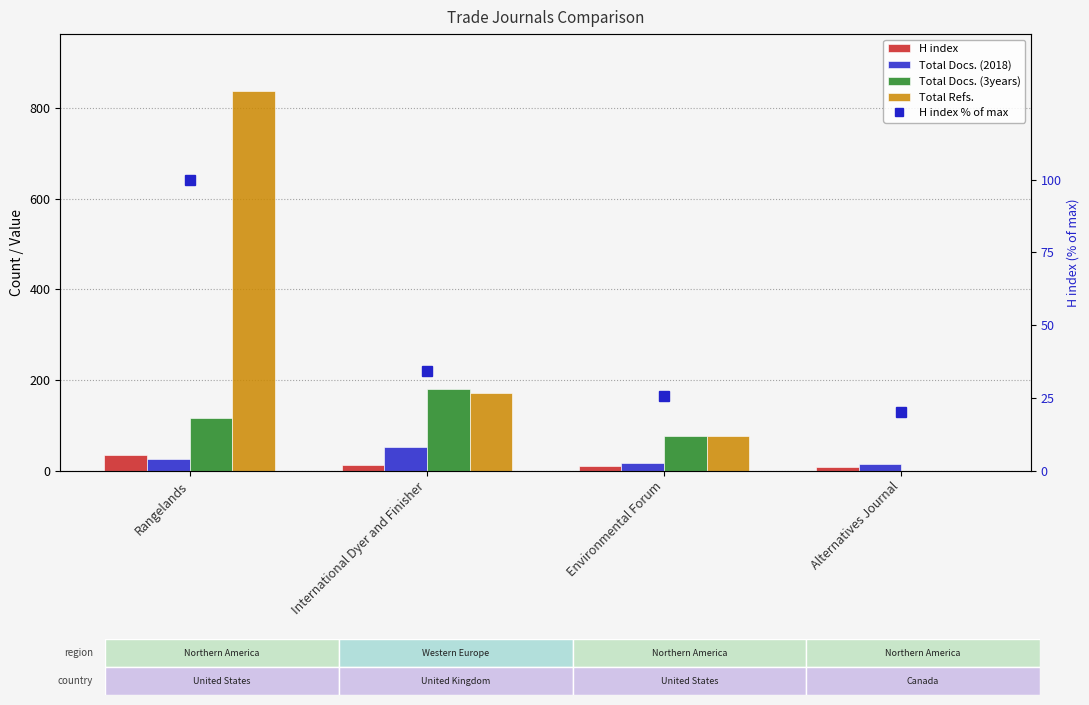

Rank the series at Rangelands from lowest to highest value.

Total Docs. (2018), H index, H index % of max, Total Docs. (3years), Total Refs.